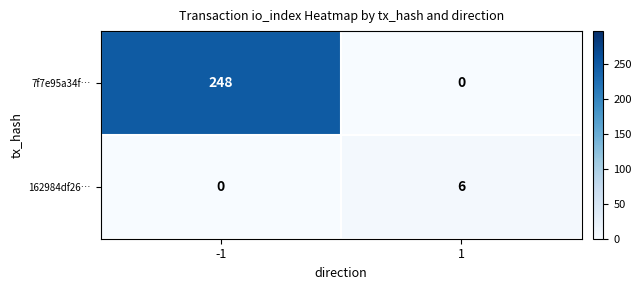

Is it true that 7f7e95a34f… equals 0 at 1?

True